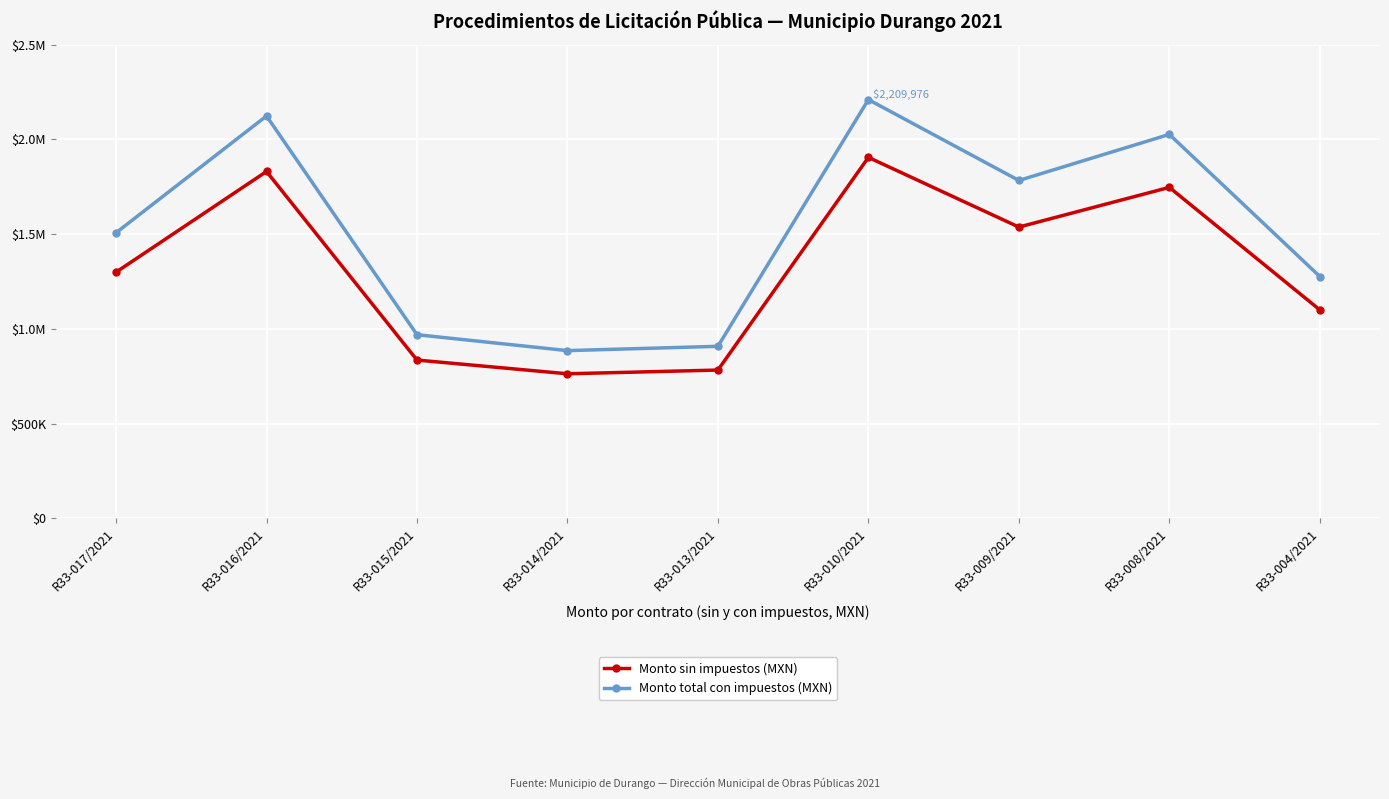

What are all the series names shown in the legend?

Monto sin impuestos (MXN), Monto total con impuestos (MXN)